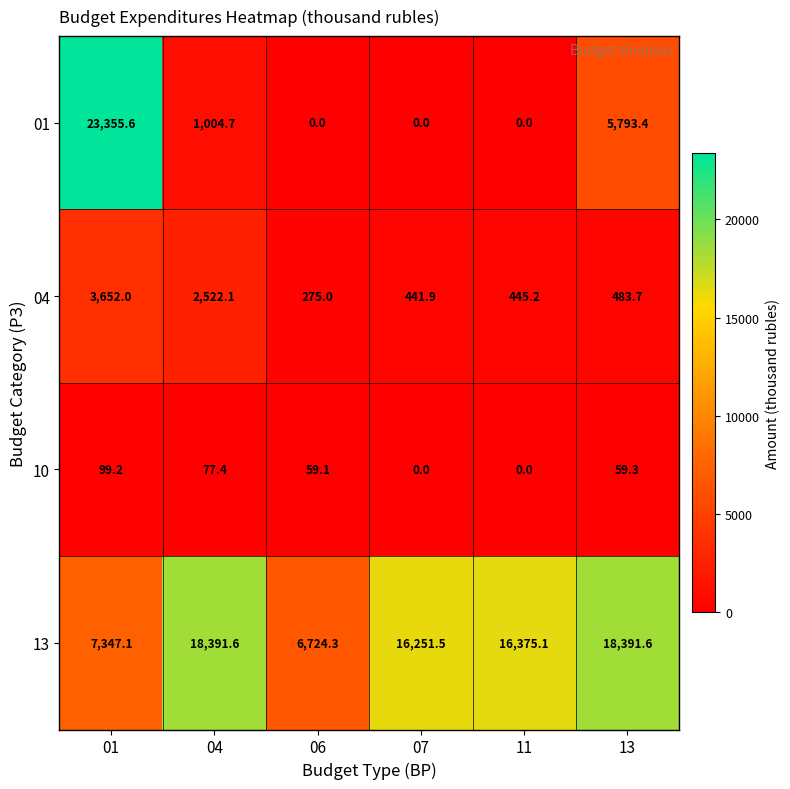

What is the minimum value for 13?

6724.3